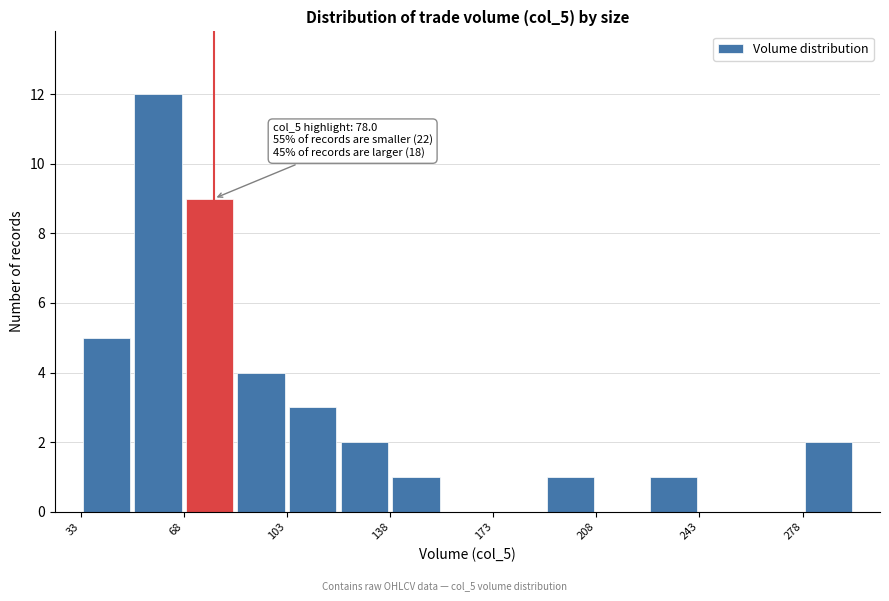

Around what value on the x-axis is the tallest bar? Give the approximate position of its centre, as read against the axis.

60